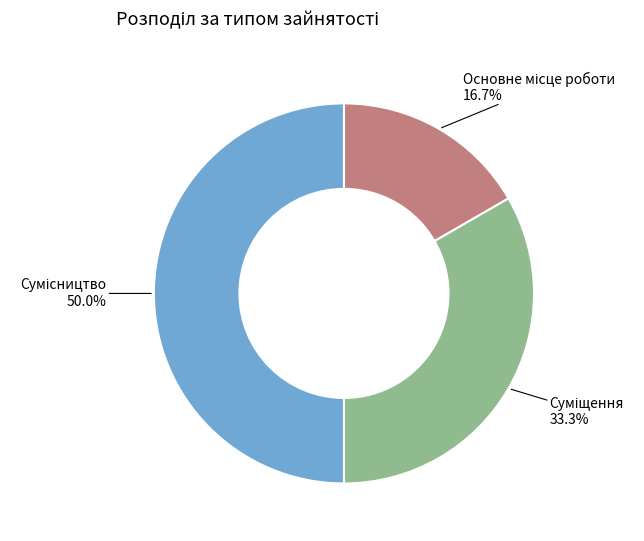

What is the change in value from Суміщення to Сумісництво?

+1